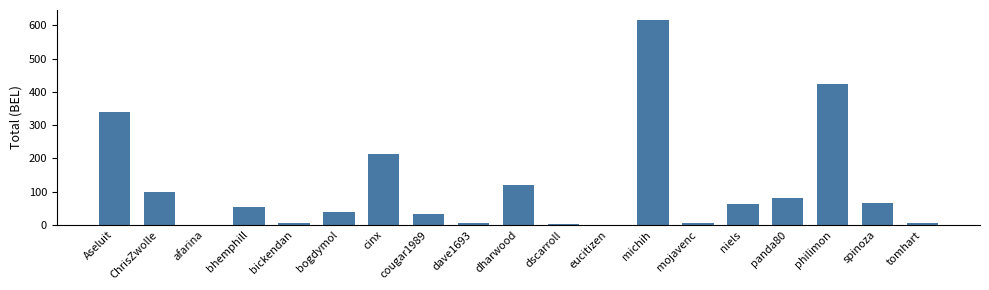

Where is the data nearest to the value 308?

Aseluit